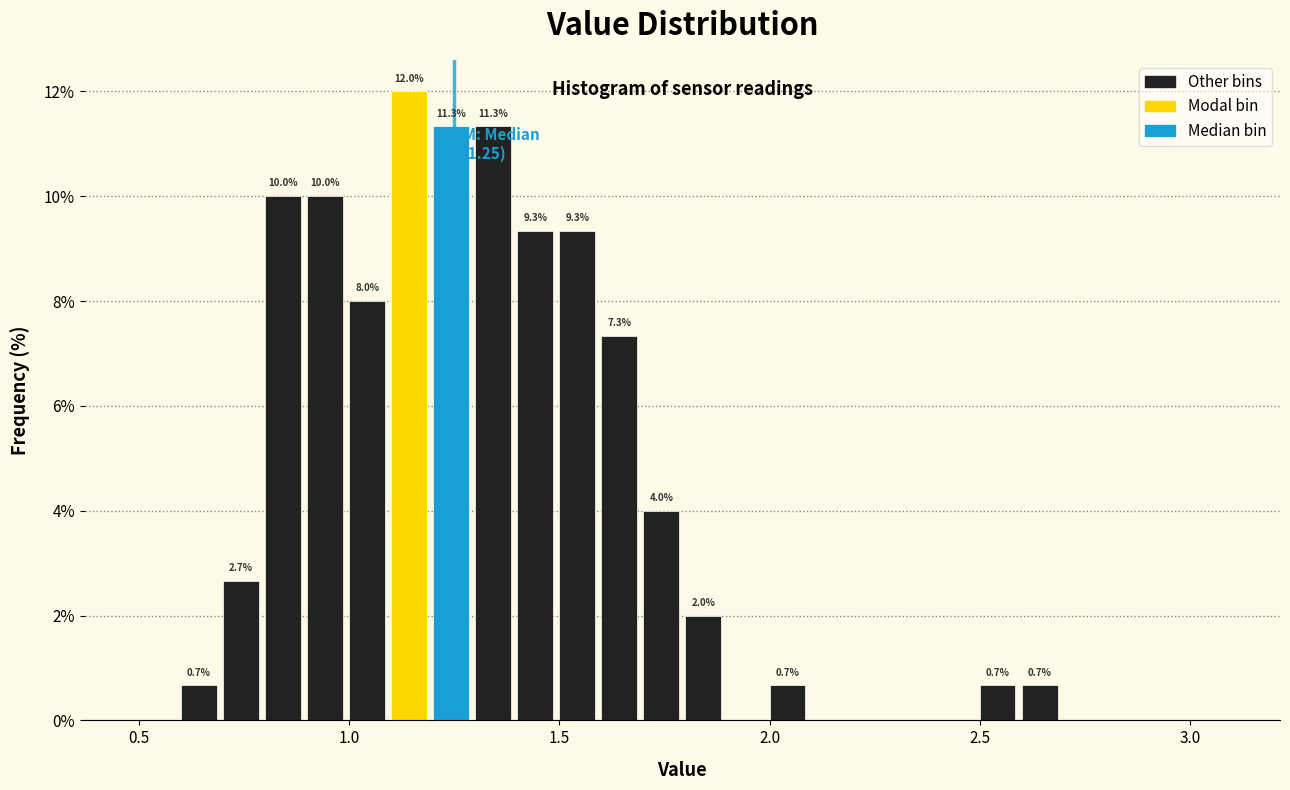

Around what value on the x-axis is the tallest bar? Give the approximate position of its centre, as read against the axis.

1.15